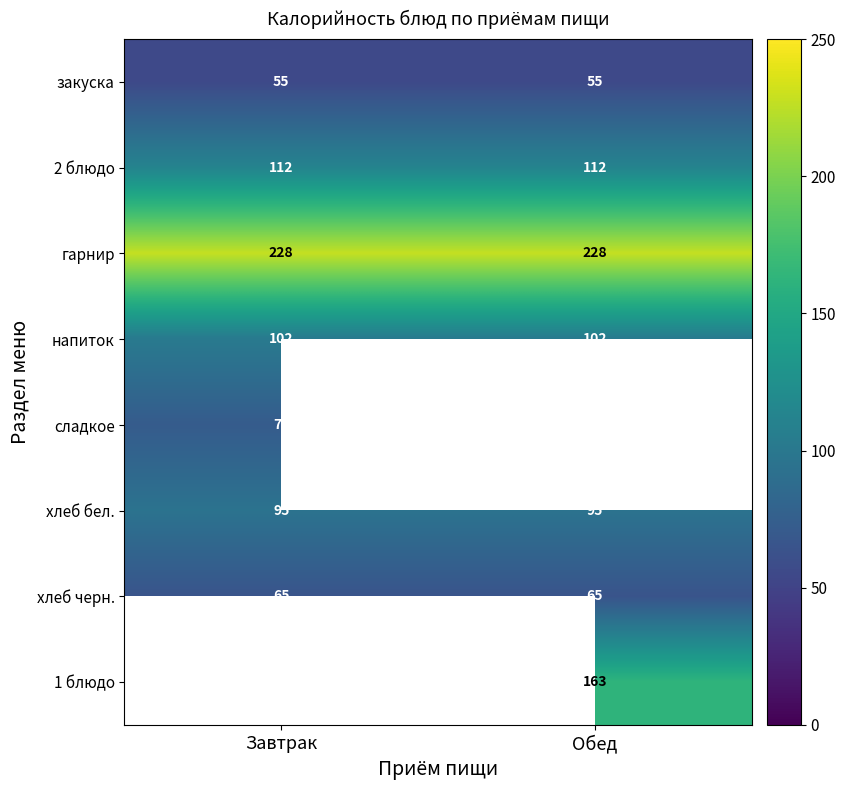

Is it true that закуска equals 16 at Обед?

False